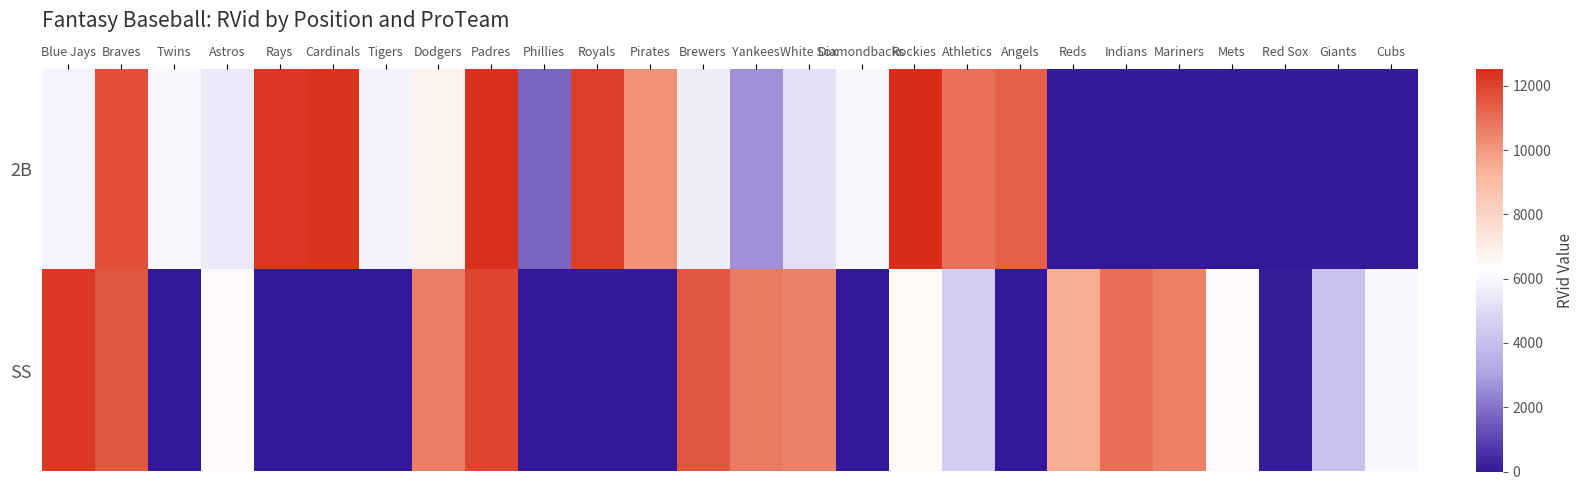

Reading right to left, what are all the values shown in this chart?

2B: Cubs=0	Giants=0	Red Sox=0	Mets=0	Mariners=0	Indians=0	Reds=0	Angels=11343	Athletics=10962	Rockies=12539	Diamondbacks=6003	White Sox=5172	Yankees=2658	Brewers=5622	Pirates=10158	Royals=12120	Phillies=1744	Padres=12444	Dodgers=6789	Tigers=5830	Cardinals=12388	Rays=12284	Astros=5507	Twins=6049	Braves=11728	Blue Jays=5897
SS: Cubs=6040	Giants=4142	Red Sox=144	Mets=6421	Mariners=10626	Indians=10972	Reds=9519	Angels=0	Athletics=4483	Rockies=6508	Diamondbacks=0	White Sox=10574	Yankees=10684	Brewers=11563	Pirates=0	Royals=0	Phillies=0	Padres=11972	Dodgers=10635	Tigers=0	Cardinals=0	Rays=0	Astros=6438	Twins=0	Braves=11537	Blue Jays=12258